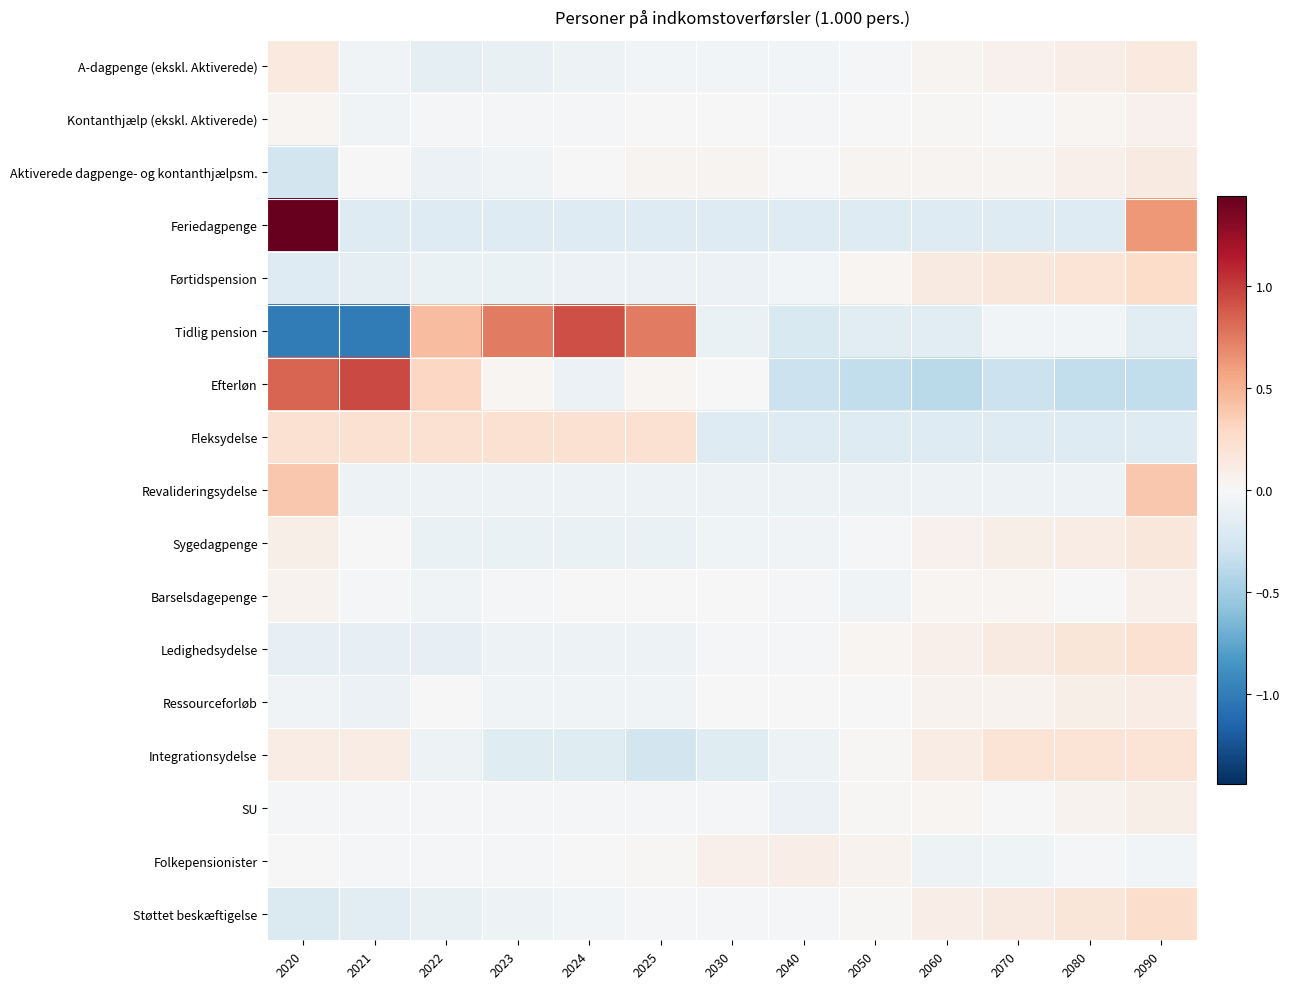

List the series in order of their peak value, highest first.

Feriedagpenge, Efterløn, Tidlig pension, Revalideringsydelse, Førtidspension, Støttet beskæftigelse, Ledighedsydelse, Fleksydelse, Integrationsydelse, Sygedagpenge, A-dagpenge (ekskl. Aktiverede), Aktiverede dagpenge- og kontanthjælpsm., Ressourceforløb, Folkepensionister, SU, Barselsdagepenge, Kontanthjælp (ekskl. Aktiverede)